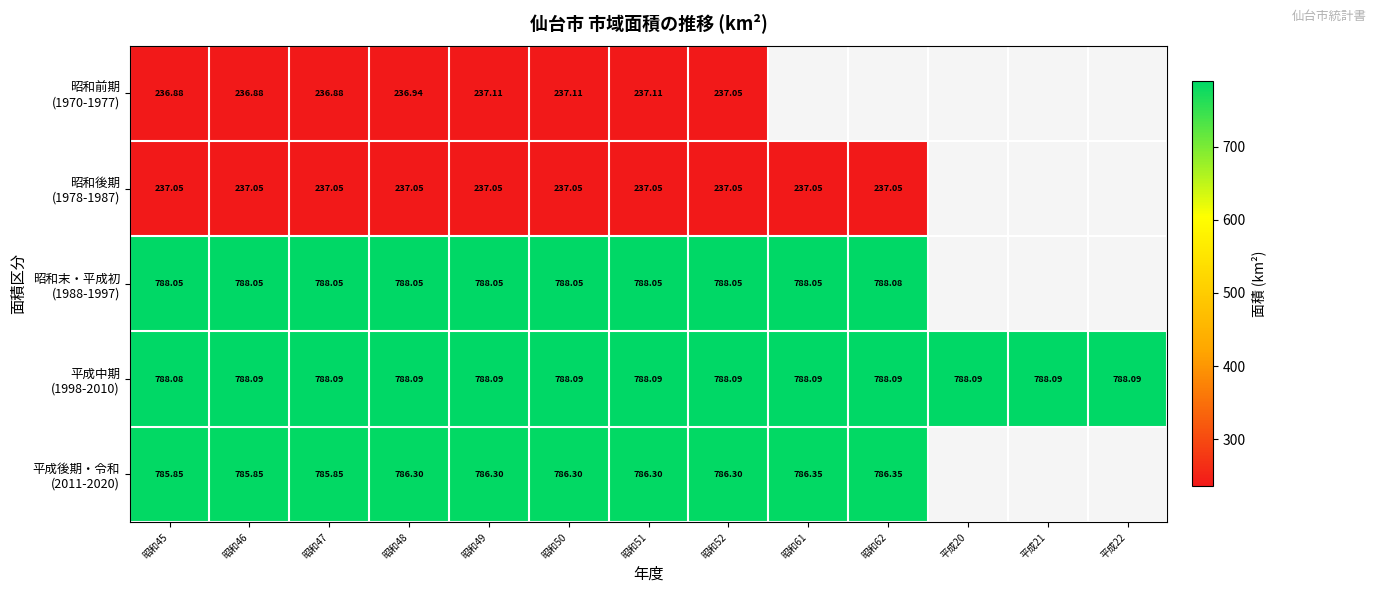

Read the 平成中期 (1998-2010) value at 昭和46.

788.1